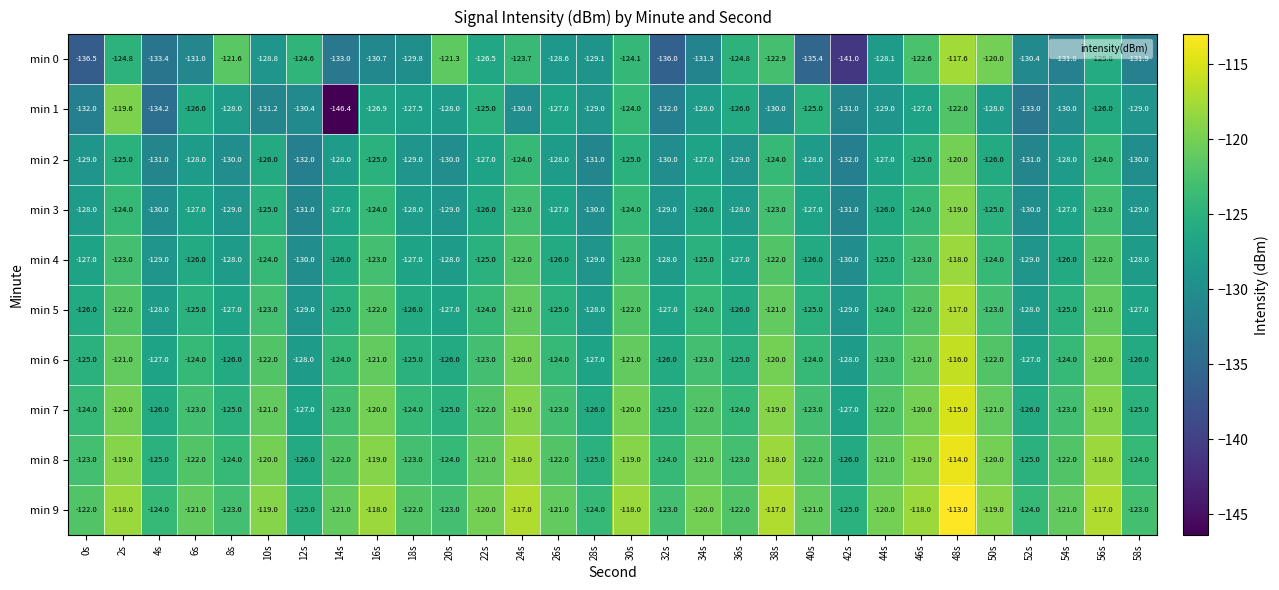

What is the sum of all min 8 values?

-3649.0